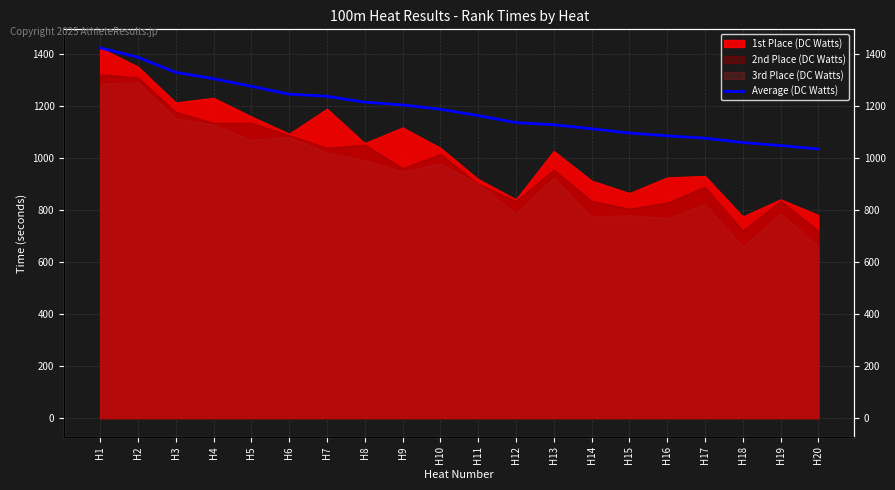

Approximately how many times larger is the value at H11 compared to H16?

1.1